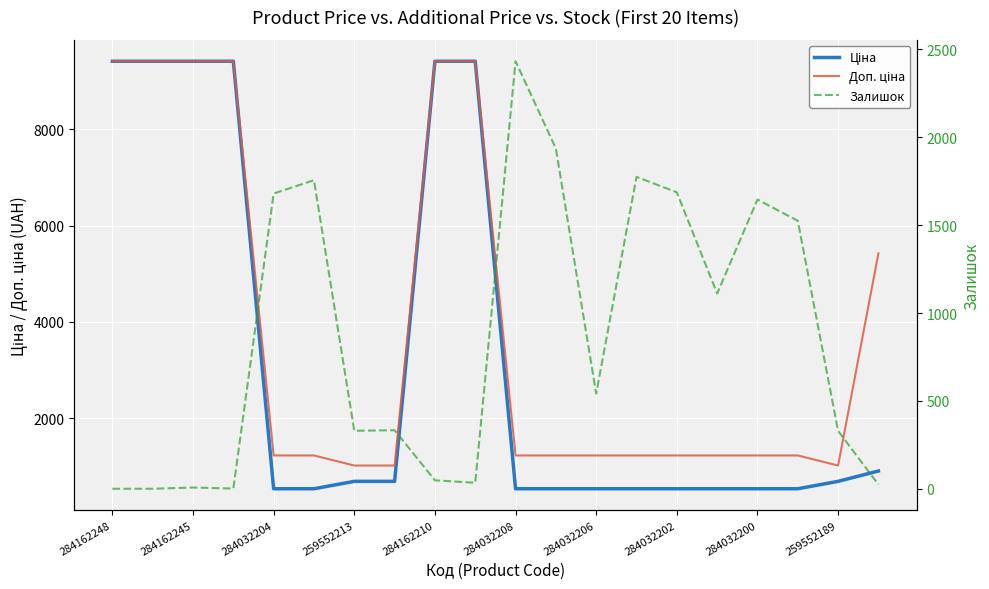

How many times do Залишок and Ціна cross each other?

4